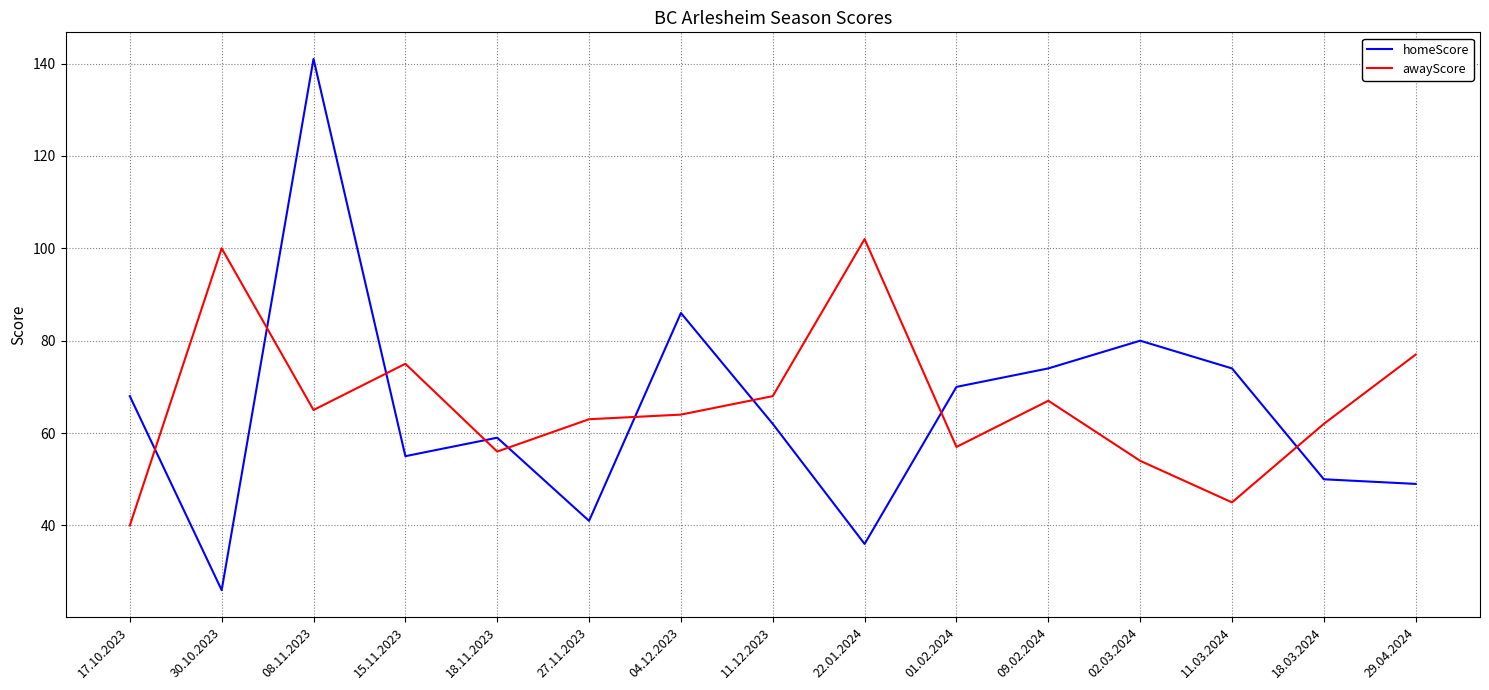

What are all the series names shown in the legend?

homeScore, awayScore